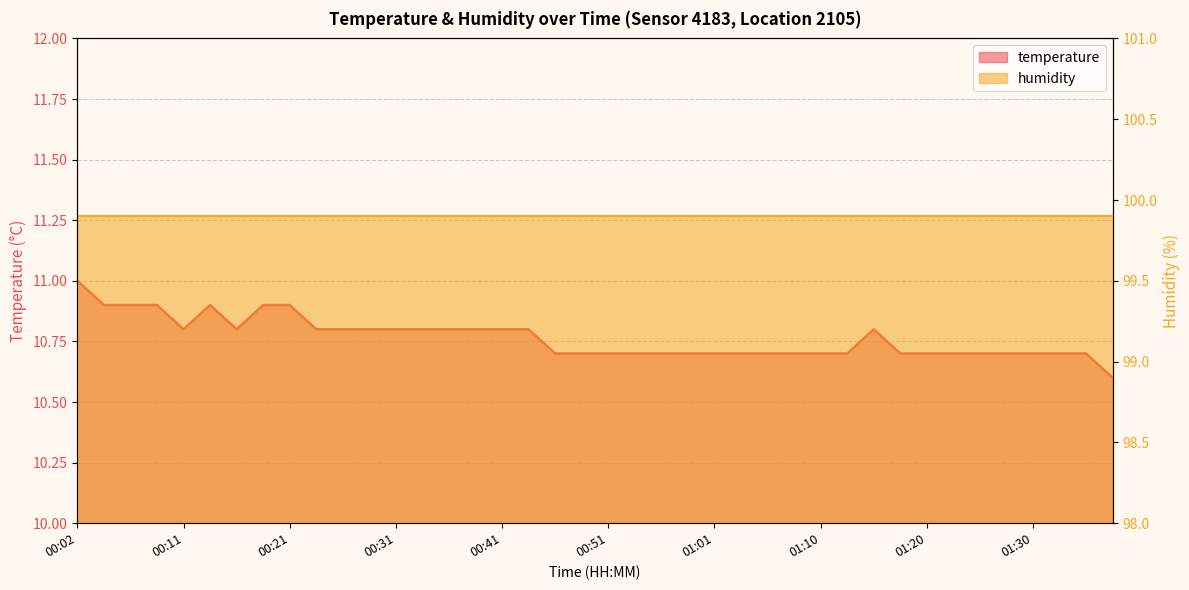

What is the average value?

10.8